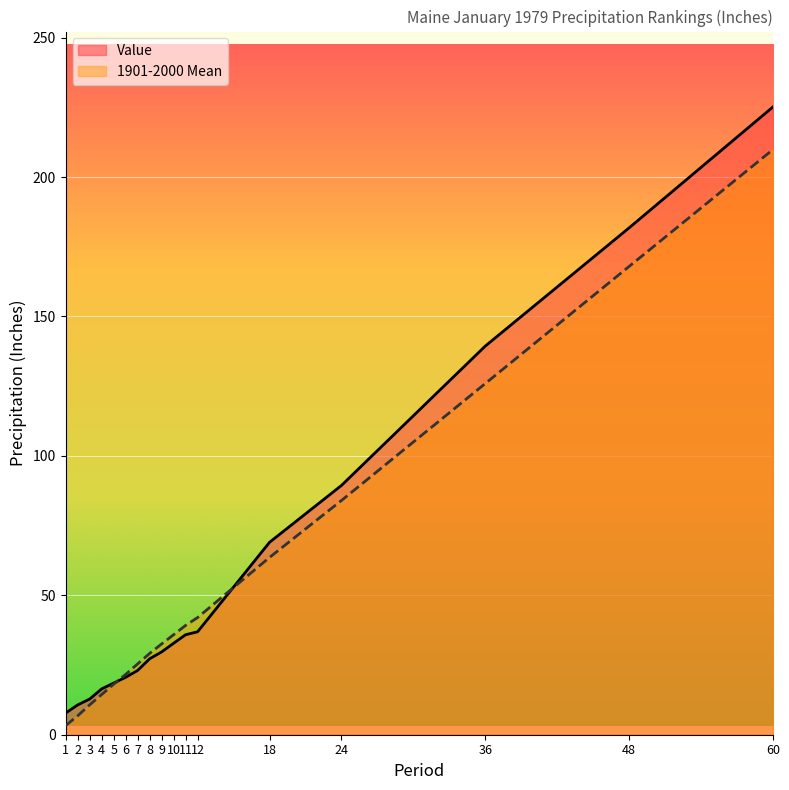

Rank the categories by 1901-2000 Mean value from highest to lowest.

60, 48, 36, 24, 18, 12, 11, 10, 9, 8, 7, 6, 5, 4, 3, 2, 1